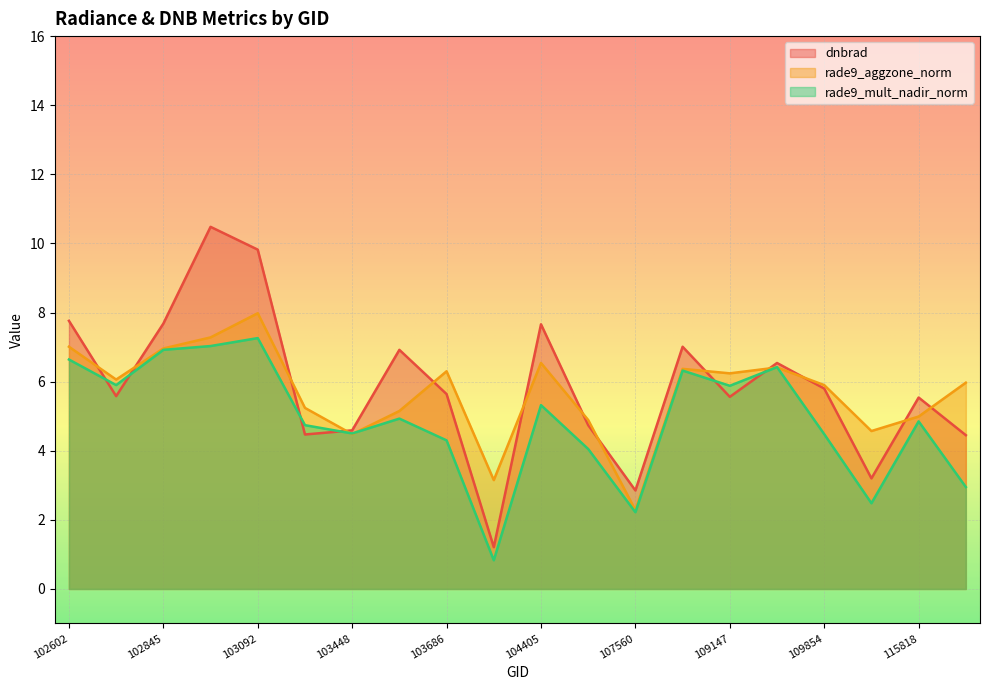

What is the spread (max minus min) of values at 109320?

0.1